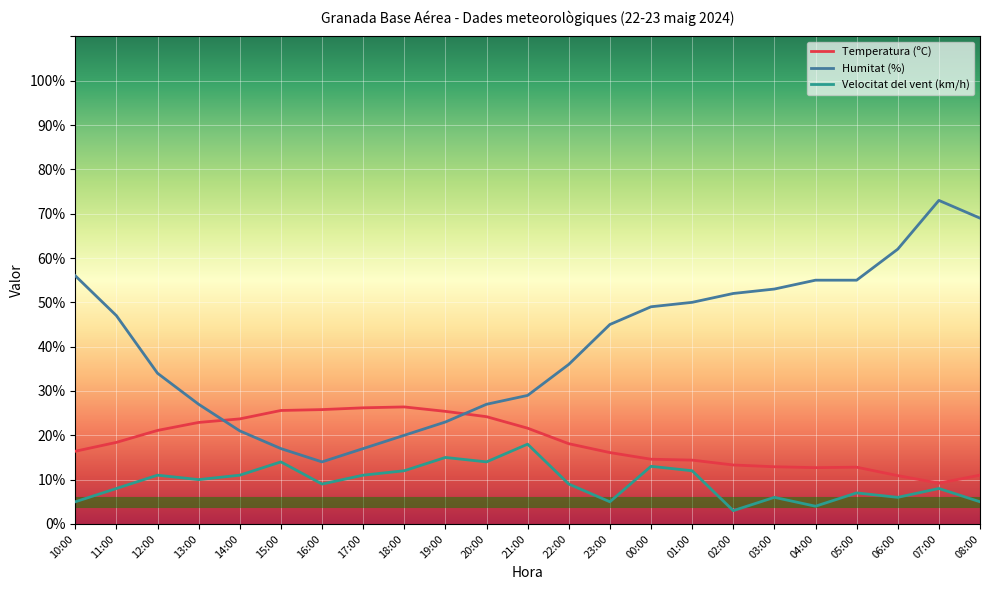

What is the sum of the Velocitat del vent (km/h) values at 12:00 and 22:00?

20.0